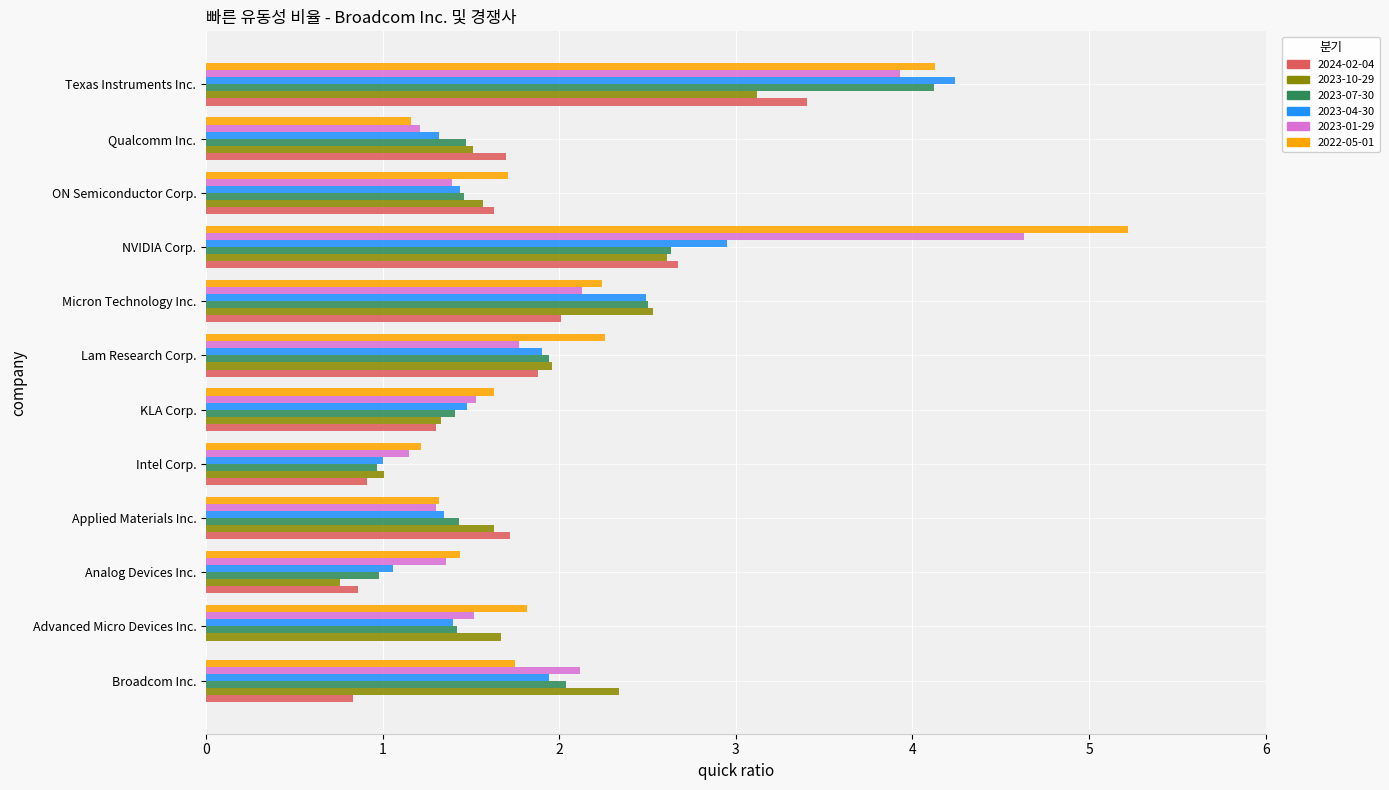

What is the sum of the 2023-07-30 values at ON Semiconductor Corp. and NVIDIA Corp.?

4.1